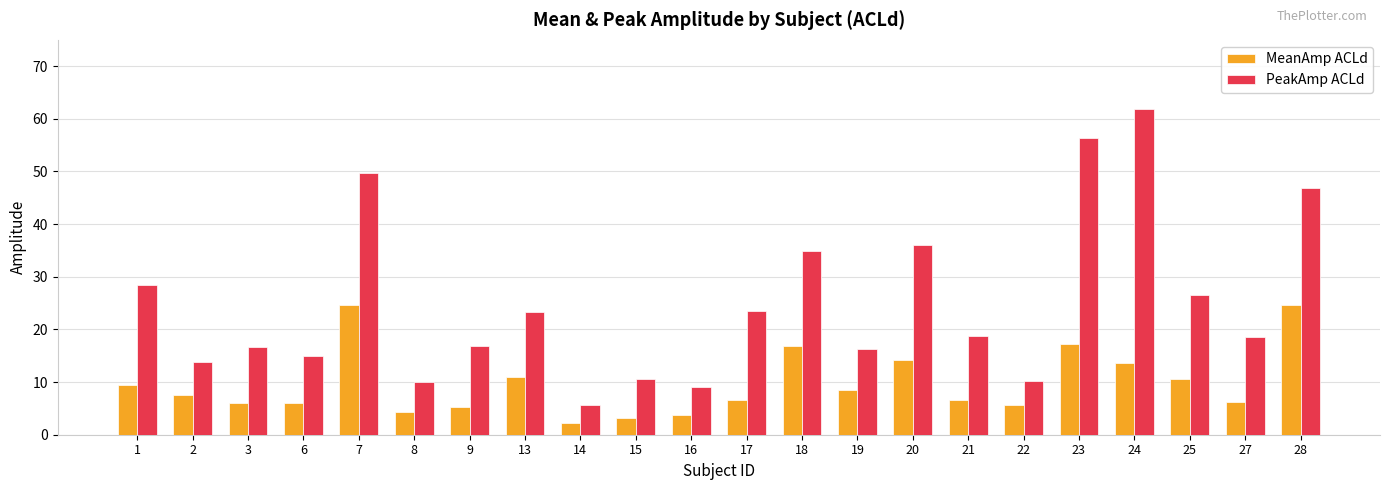

List the series in order of their peak value, lowest first.

MeanAmp ACLd, PeakAmp ACLd